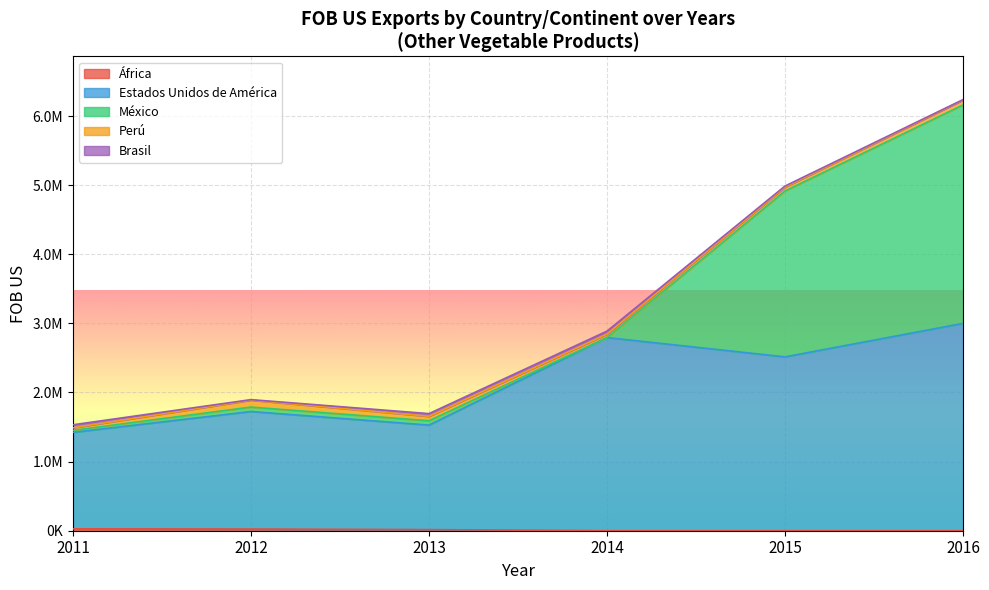

At which label is México closest to 1580295?

2015